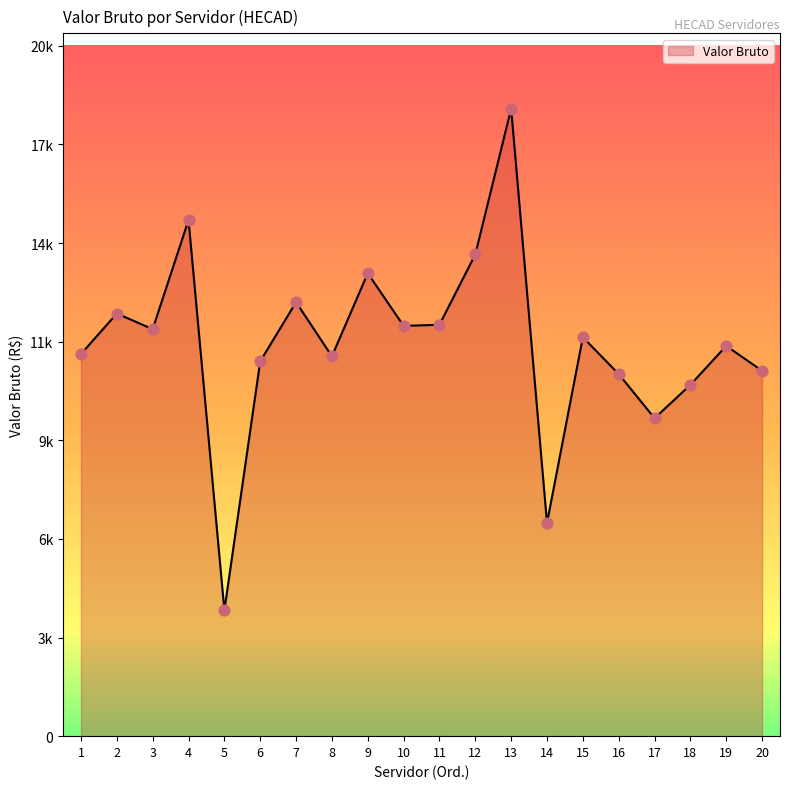

What is the change in value from 6 to 12?

+3086.2